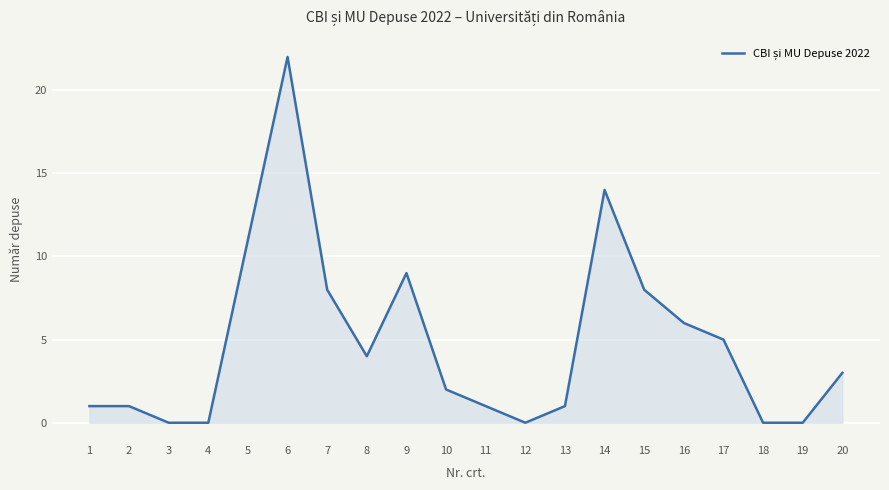

What is the ratio of the value at 13 to the value at 11?

1.0